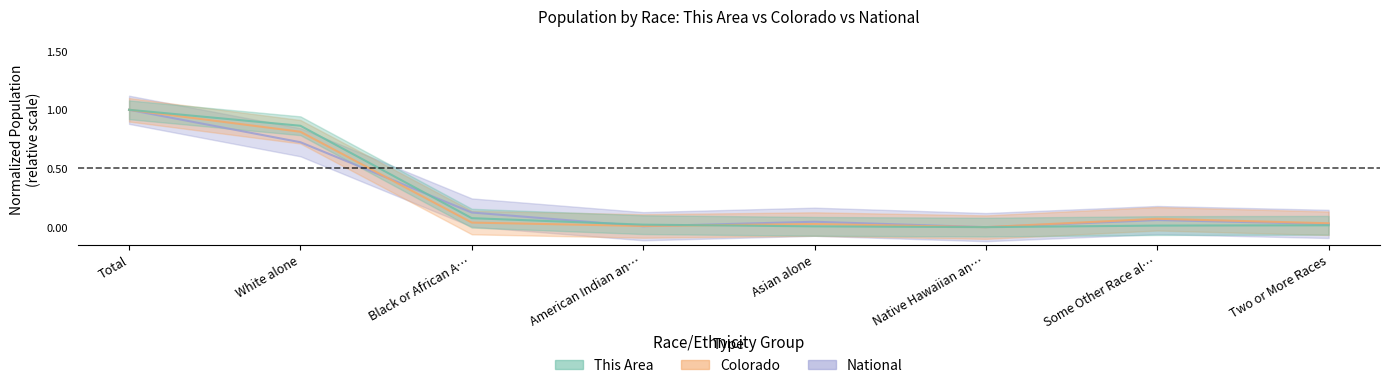

Rank the series by their average value, from lowest to highest.

National, Colorado, This Area